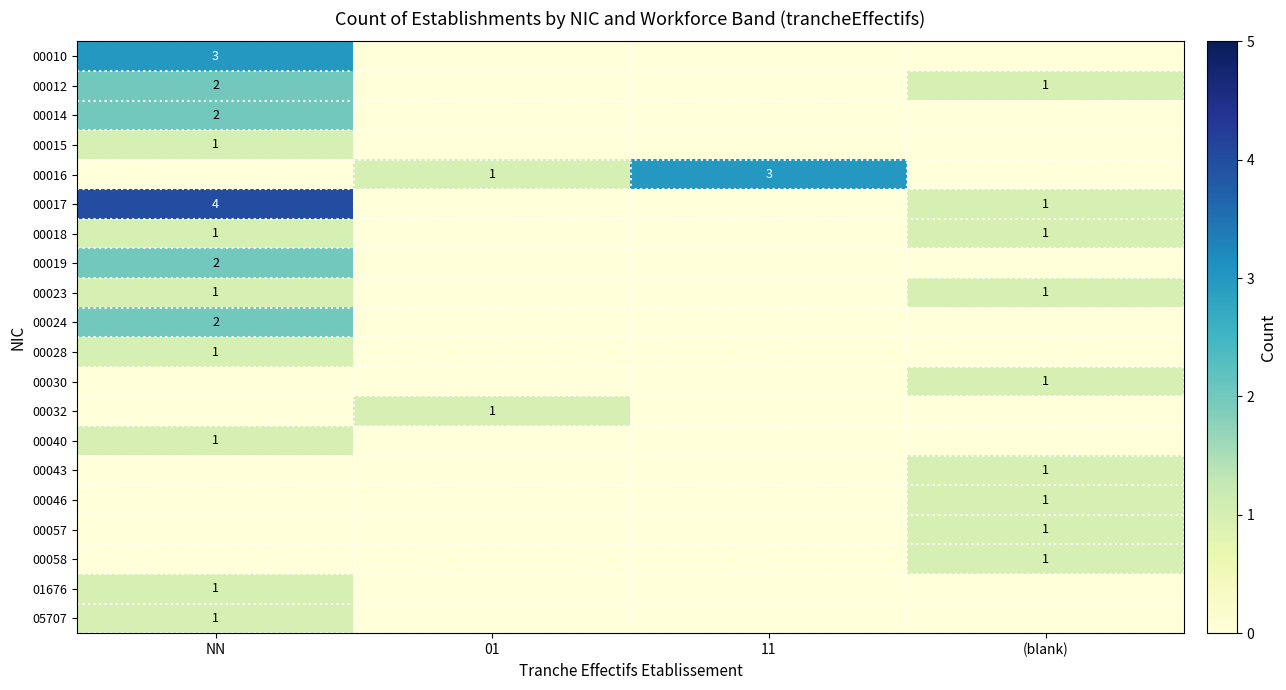

The 00016 series shows 4 at 11. True or false?

False